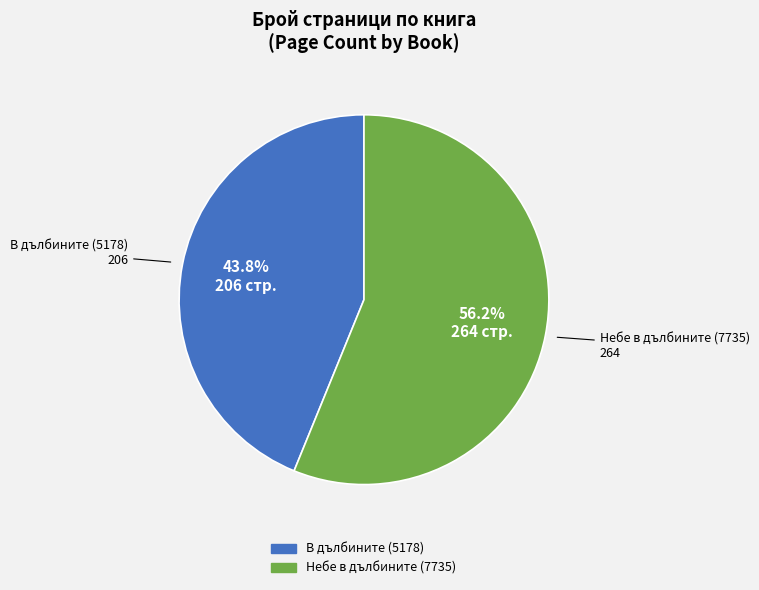

True or false: В дълбините (5178) accounts for 34% of the total.

False